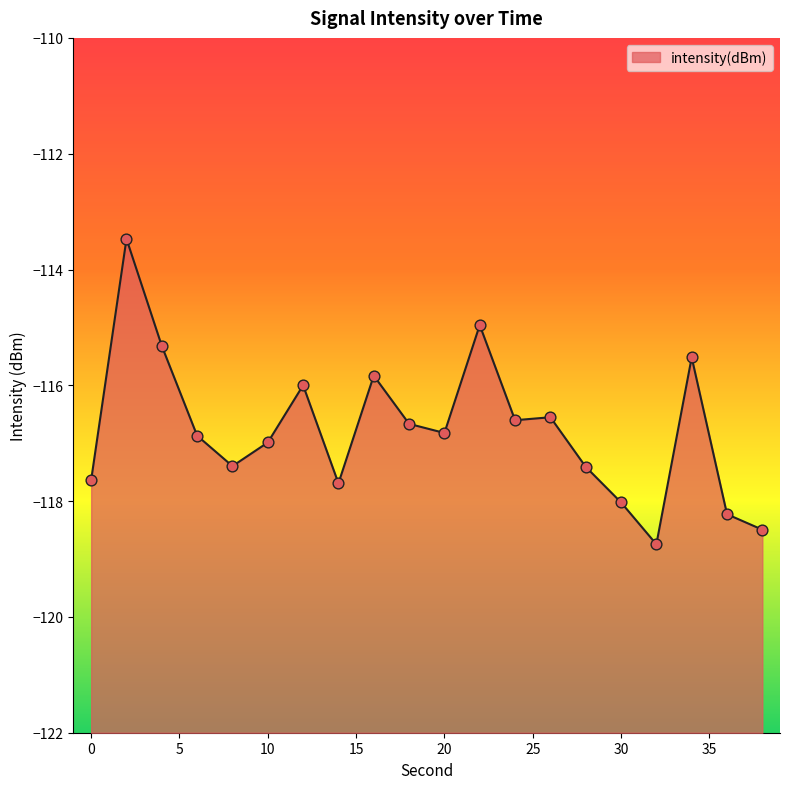

What is the change in value from 6 to 36?

-1.4